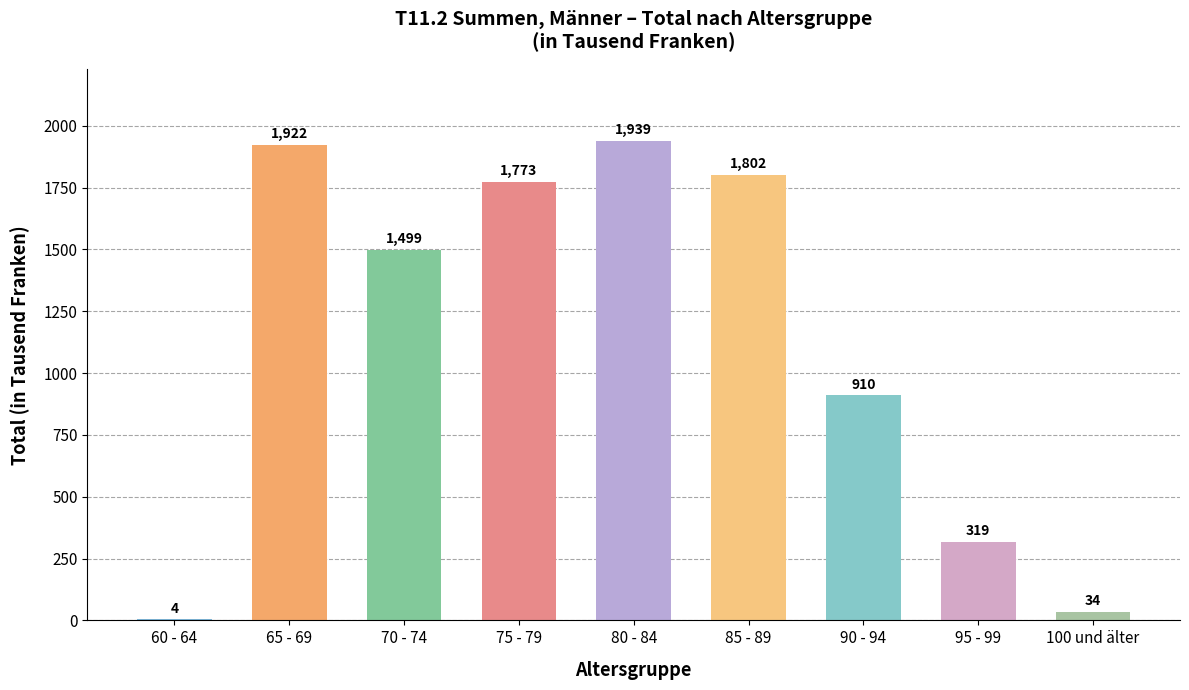

True or false: the data shows 2864 at 80 - 84.

False